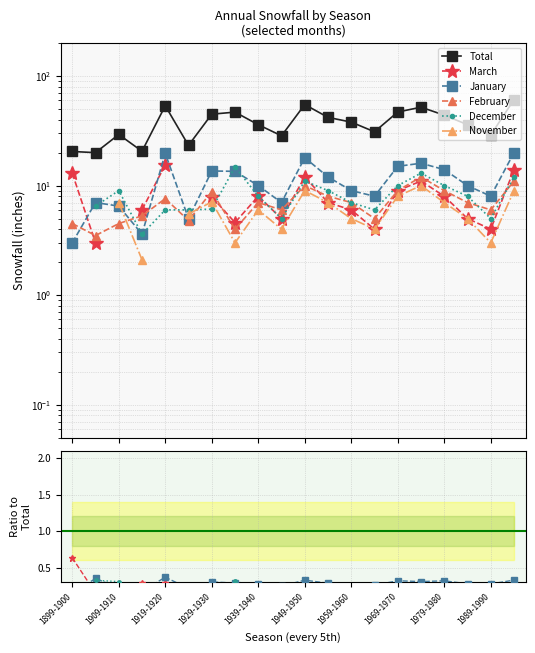

Which category has the lowest value in the February series?

1969-1970